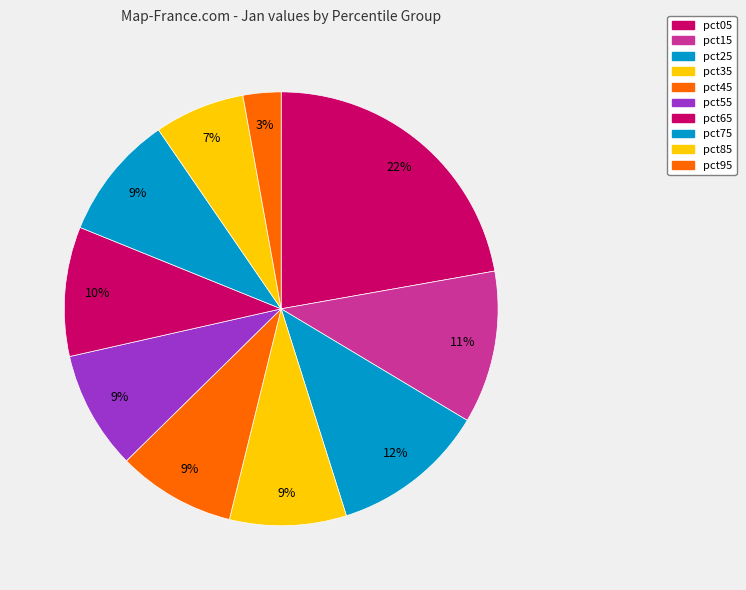

How many segments does this pie chart have?

10